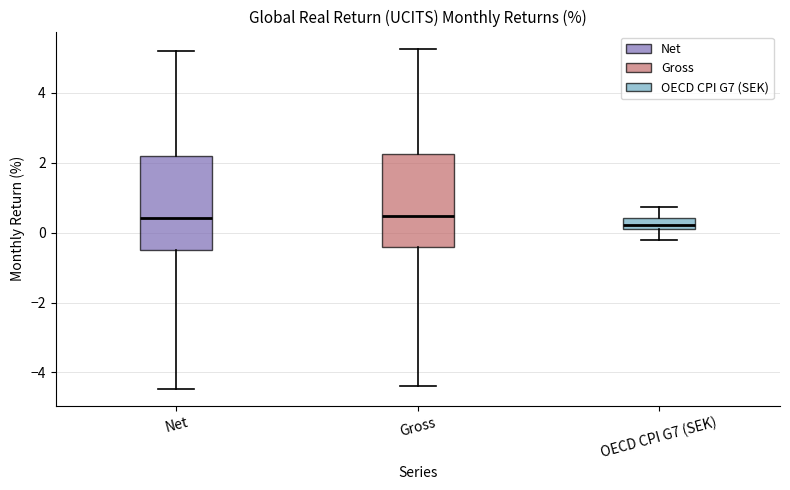

Reading left to right, read every box against the y-axis: the position of its median line, the range the box covers, and the ends of its whiskers. The values are not printed on the chart, so give them approximately, as read against the axis.

Net: median 0.4, box -0.4 to 2.2, whiskers -4.4 to 5.2
Gross: median 0.4, box -0.4 to 2.2, whiskers -4.4 to 5.2
OECD CPI G7 (SEK): median 0.2 (inside the box), box 0.2 to 0.4, whiskers -0.2 to 0.8